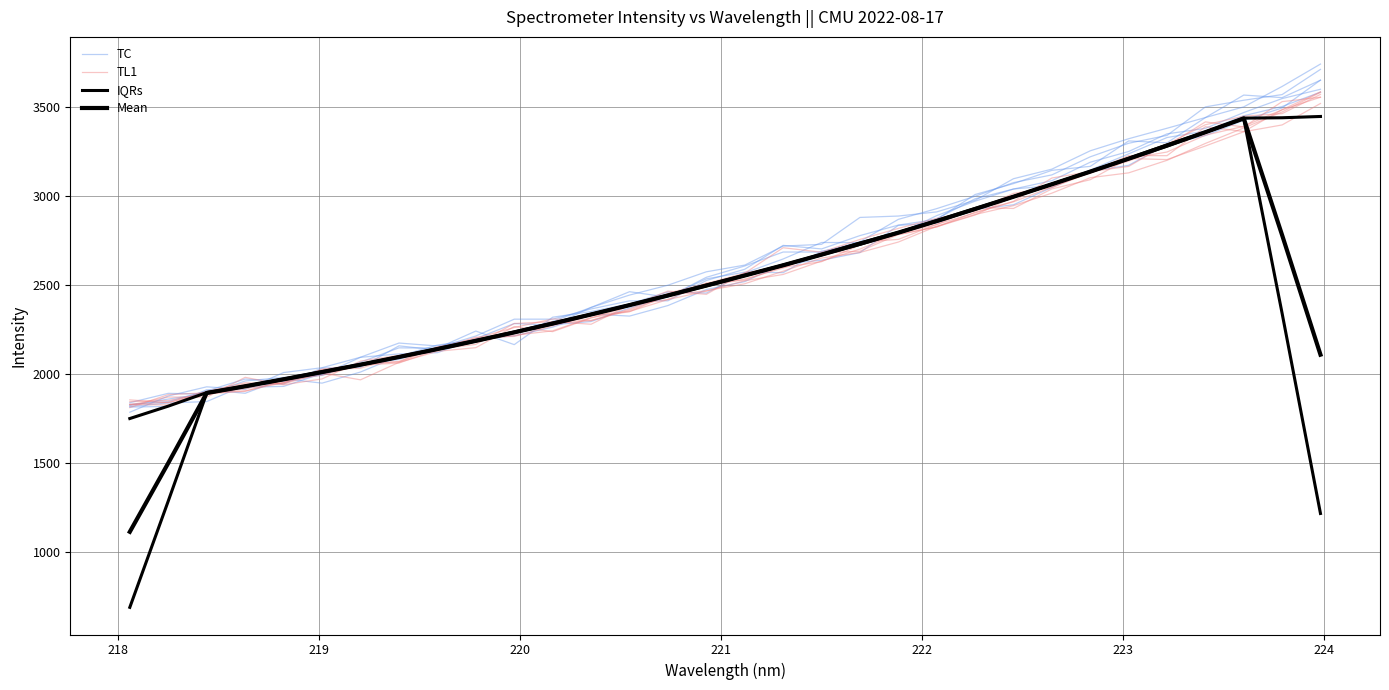

Rank the series by their maximum value, from lowest to highest.

Mean, IQRs, TL1, TC